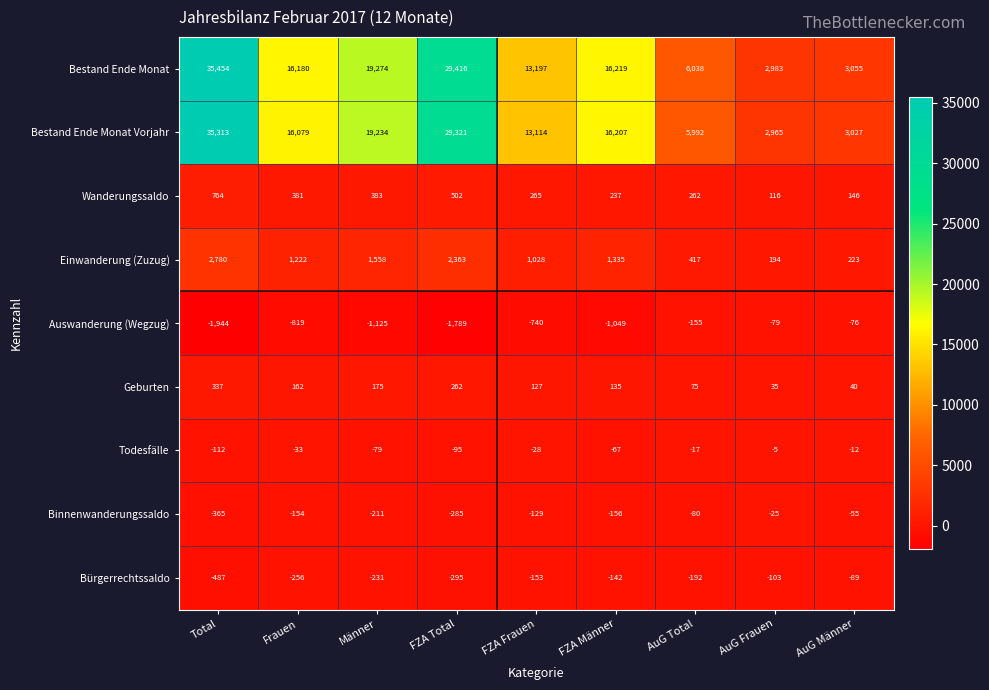

How many distinct data groups are displayed?

9